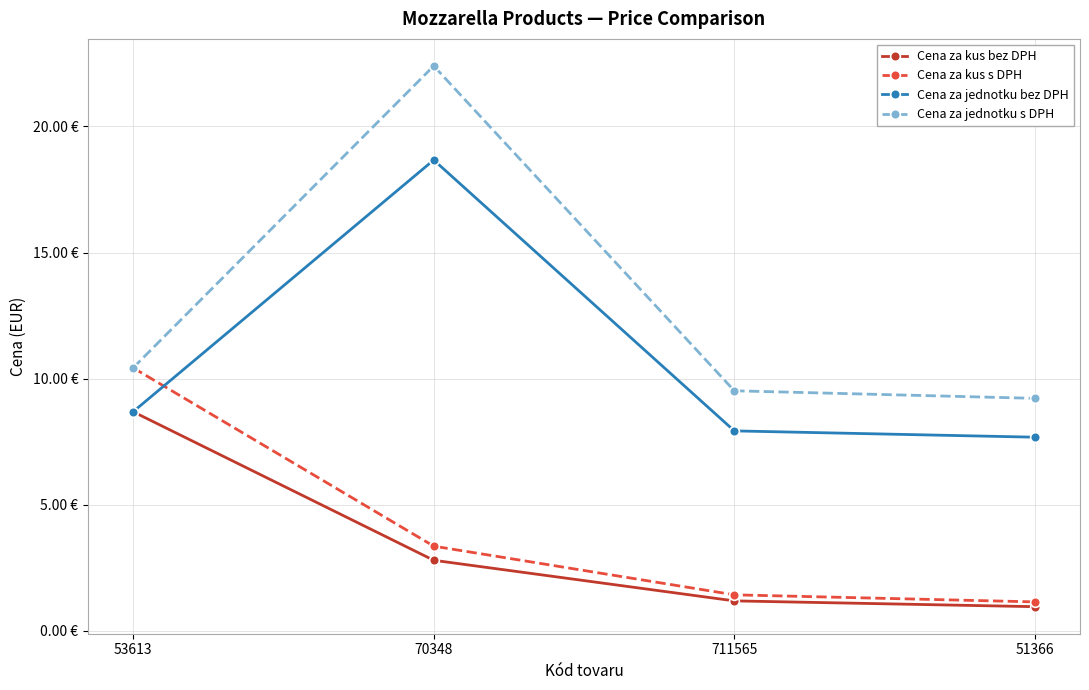

What is the label of the 2nd point from the left?

70348